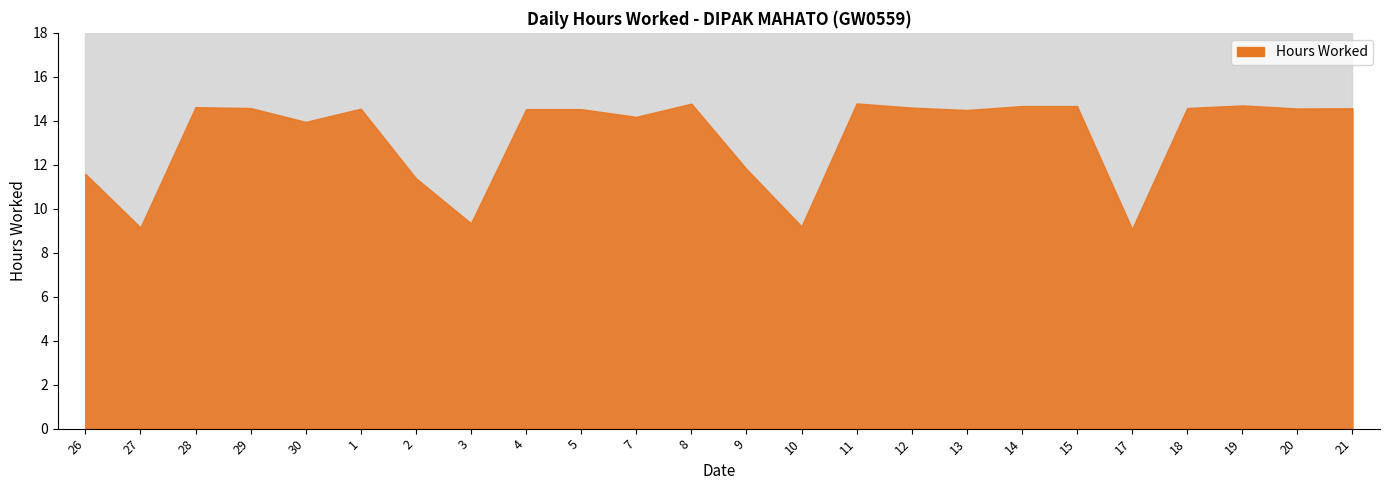

The value at 4 is 14.5. True or false?

True